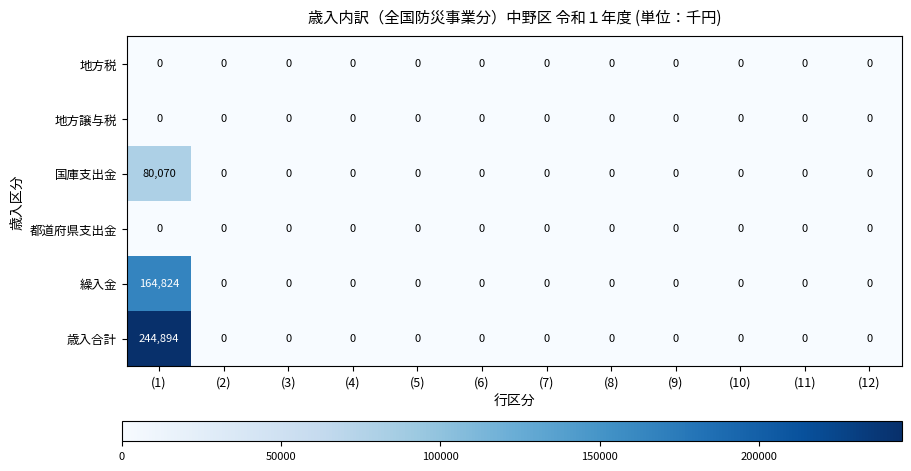

At which category does the chart reach its peak across all series?

(1)